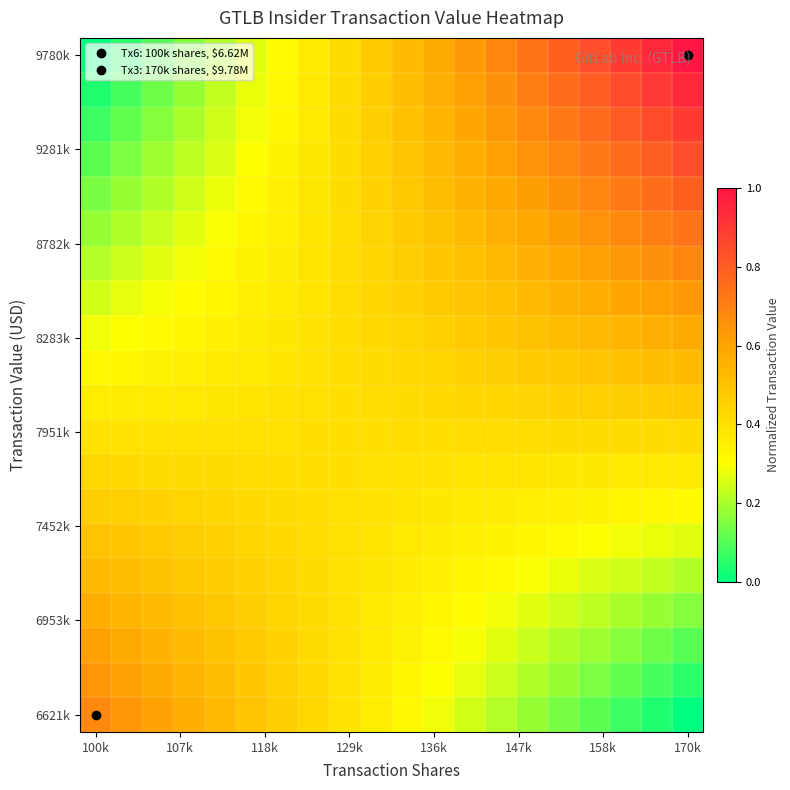

At which category is the sum across all series the highest?

170k